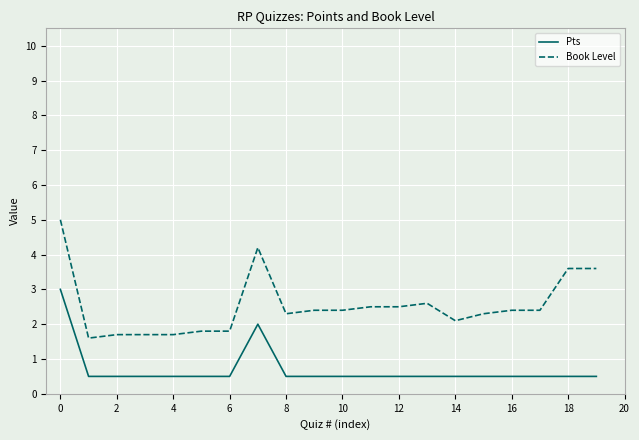

What is the average value of the Book Level series?

2.5